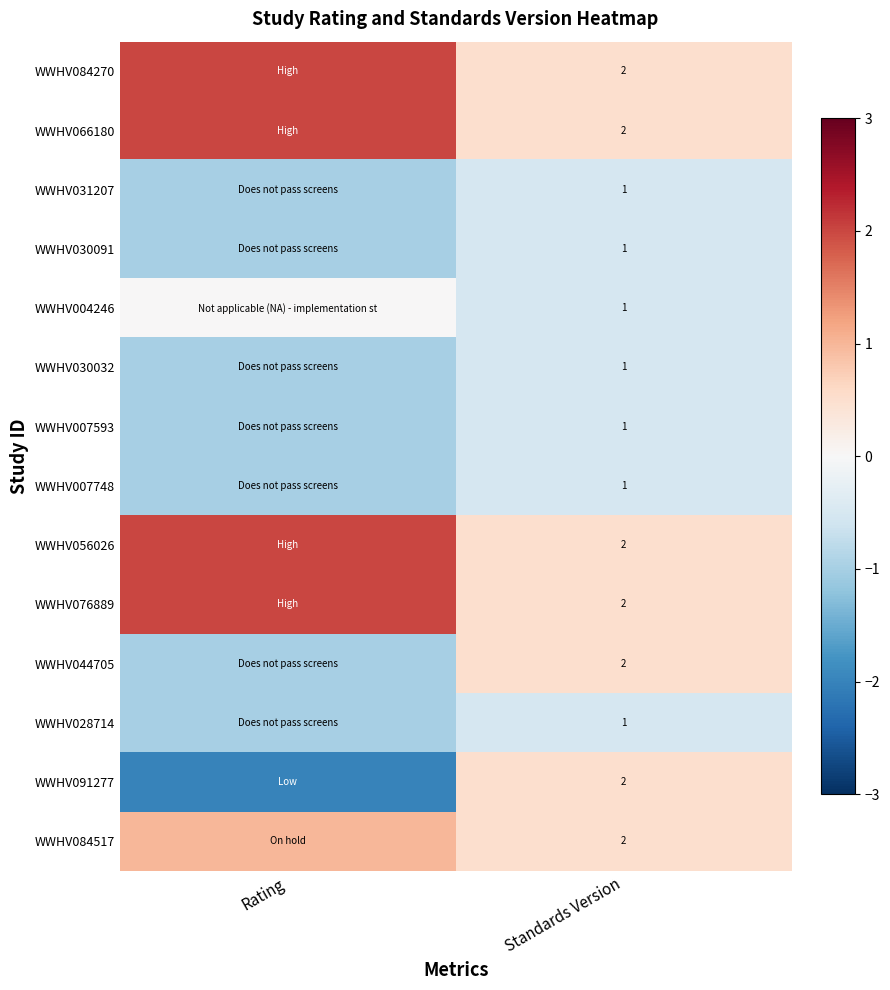

Is the value of WWHV044705 at Standards Version greater than the value of WWHV007593 at Standards Version?

Yes